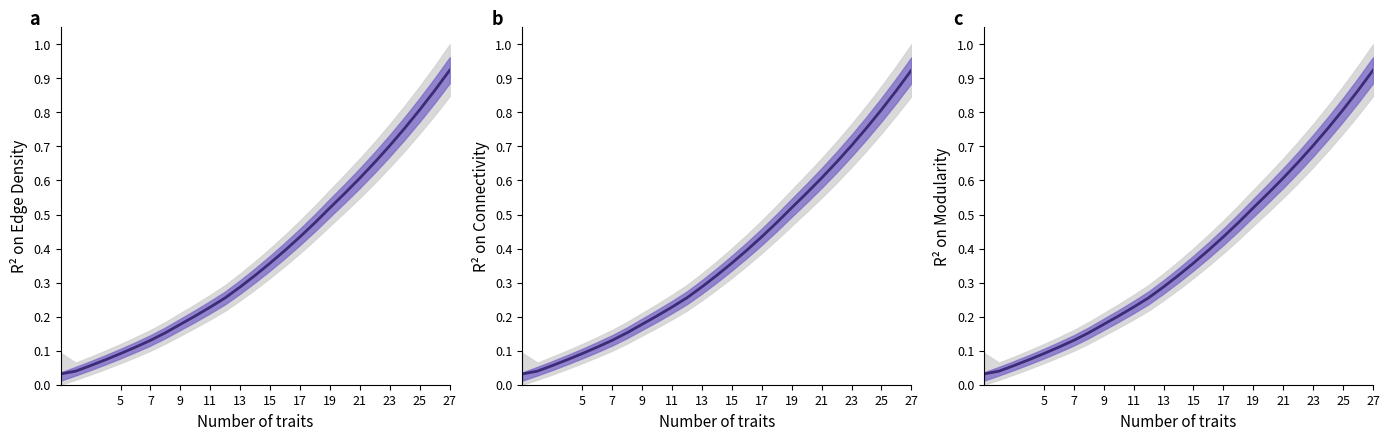

Count the number of data series in this chart.

1